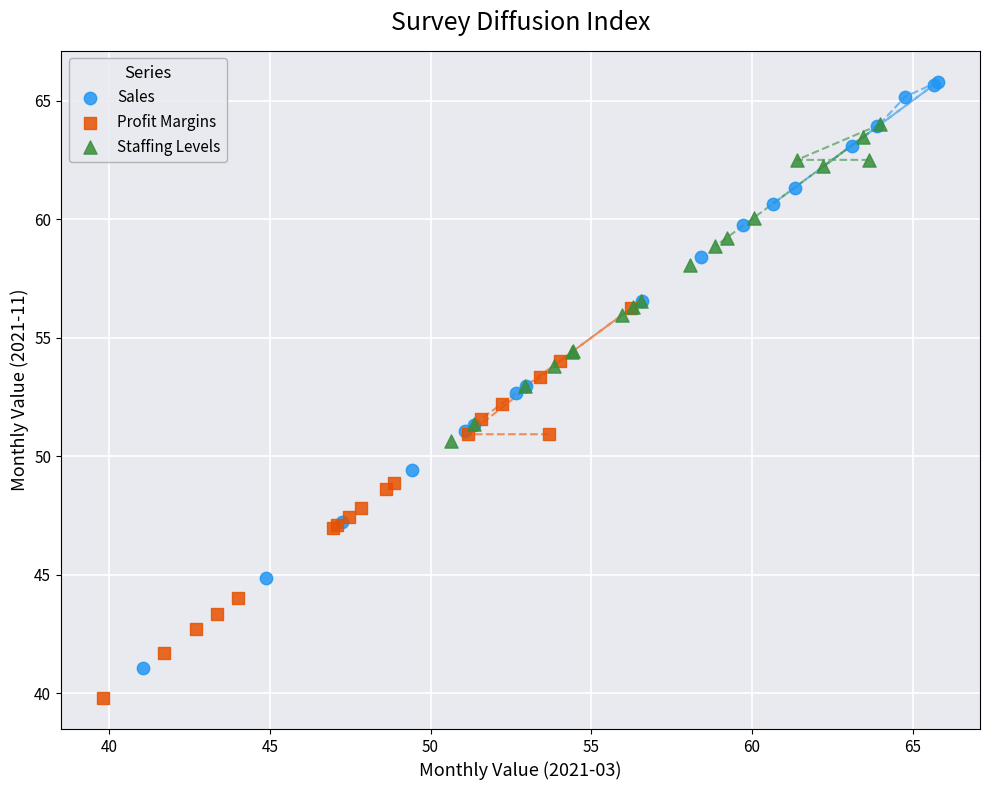

Which series reaches the maximum Y coordinate?

Sales